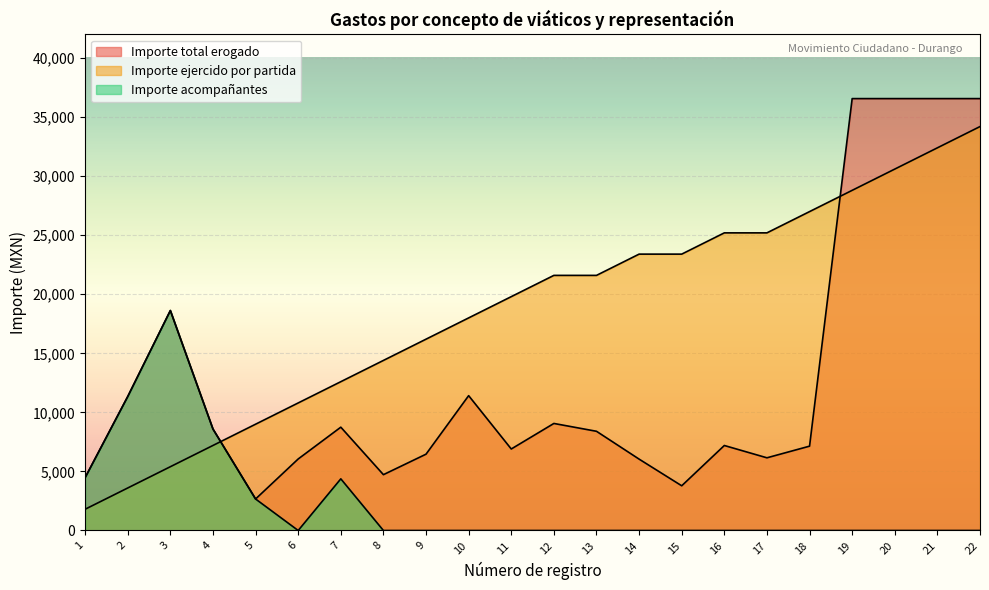

What is the difference between the maximum and minimum values in the Importe ejercido por partida series?

32400.0